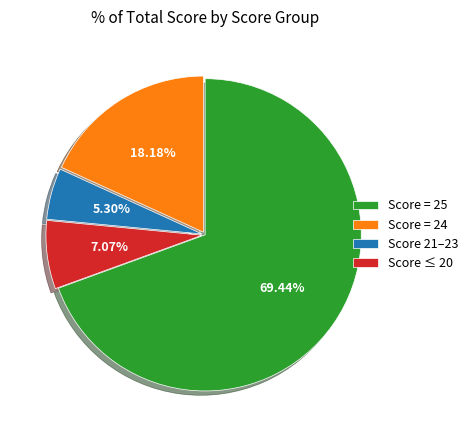

Between Score ≤ 20 and Score 21–23, which is larger?

Score ≤ 20